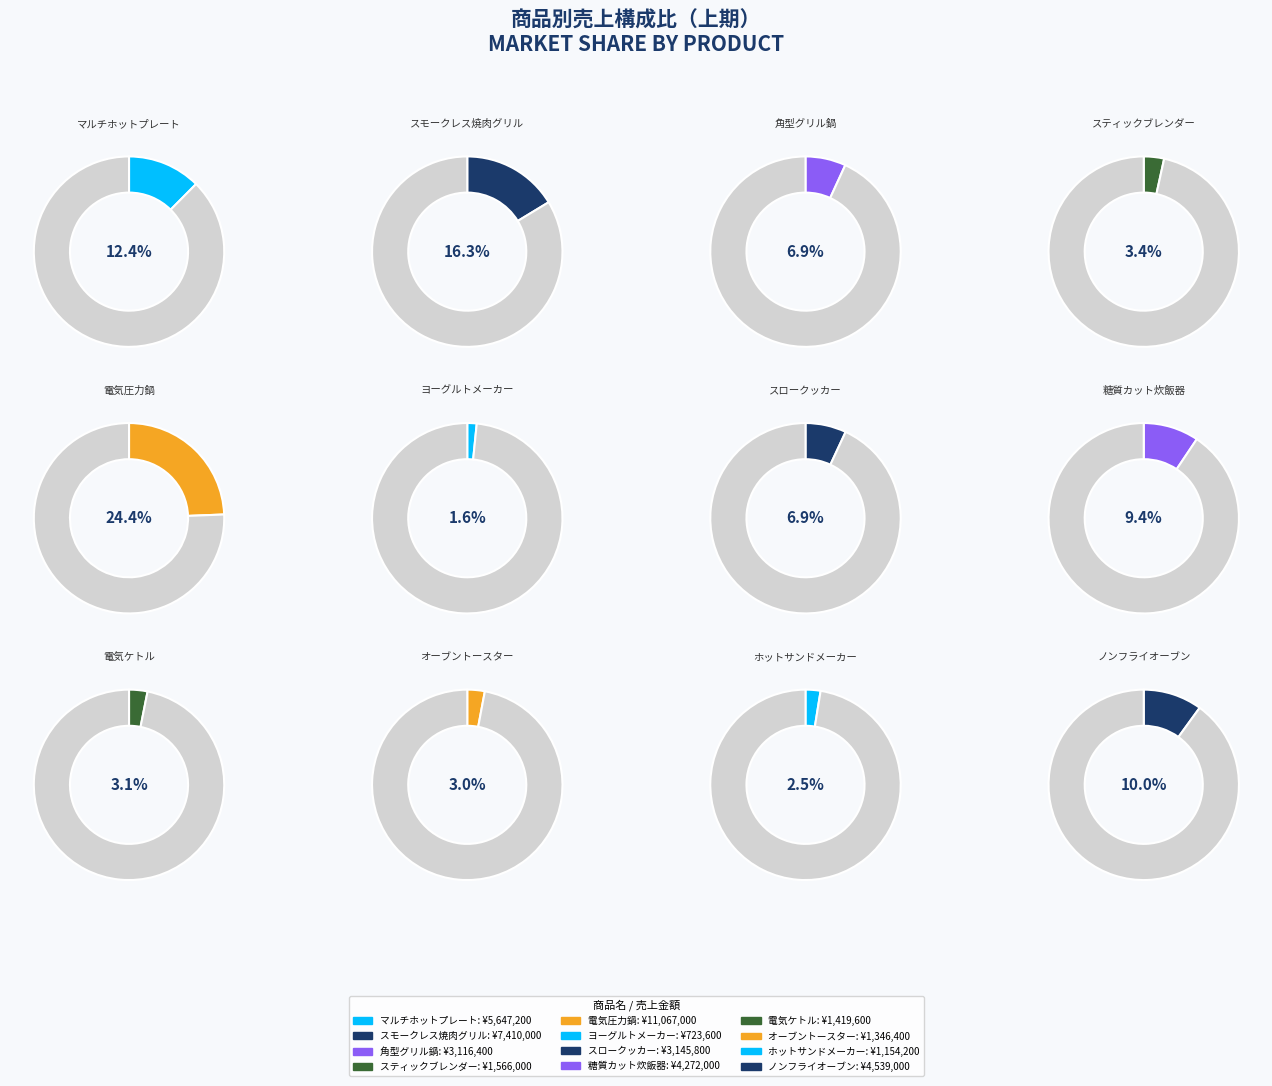

Does マルチホットプレート represent more than half of the total?

No